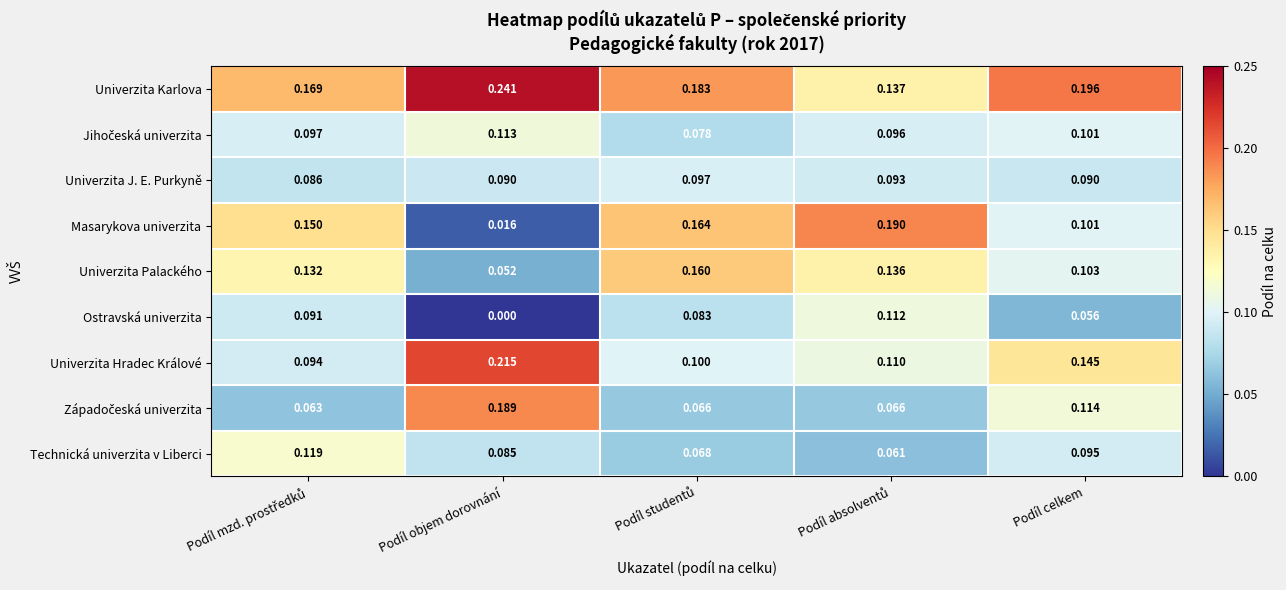

Which series has the largest range (max minus min)?

Masarykova univerzita